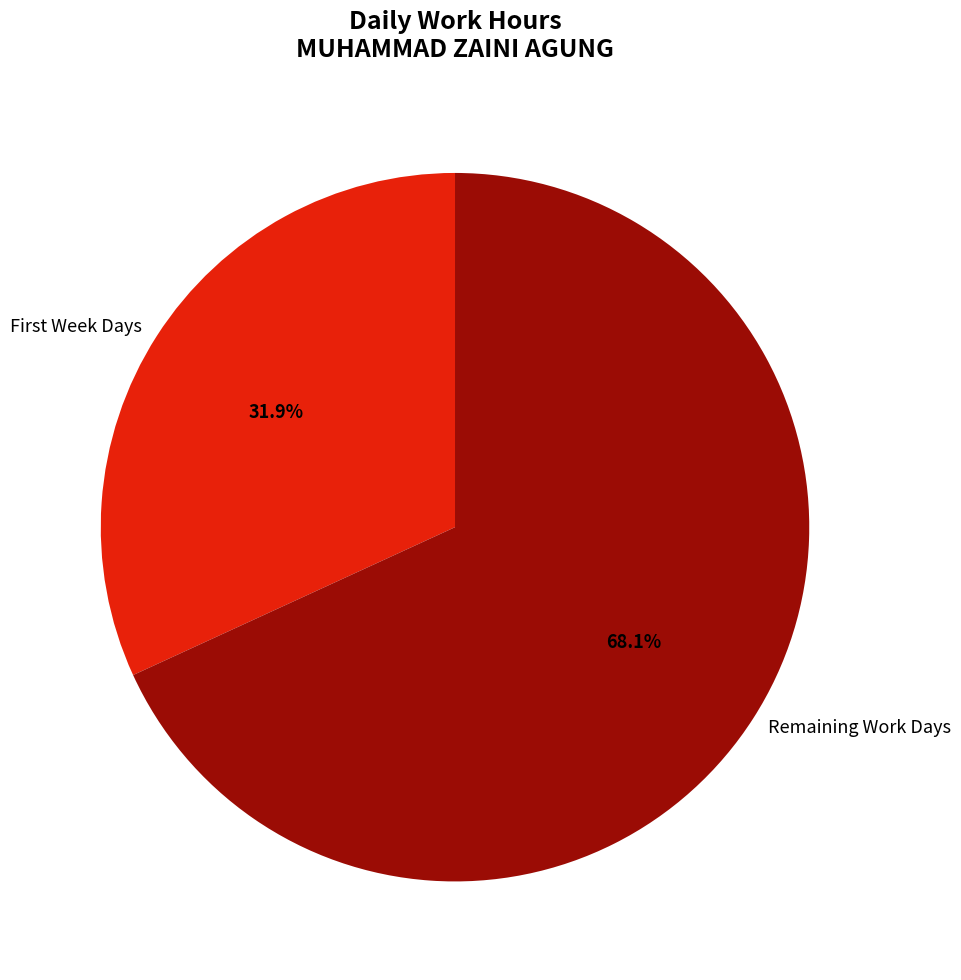

Which category has the smallest portion of the pie?

First Week Days